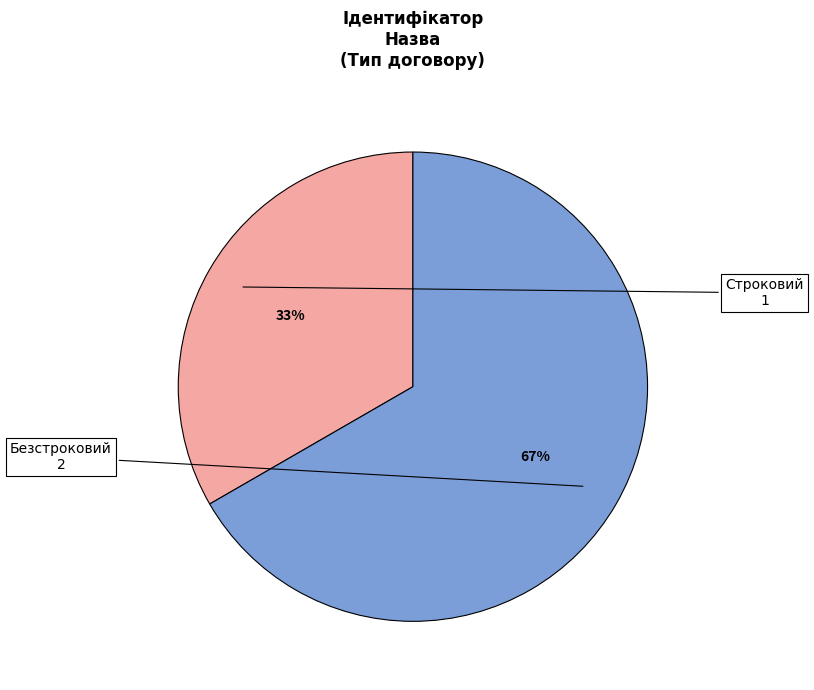

Which category has the smallest portion of the pie?

Строковий